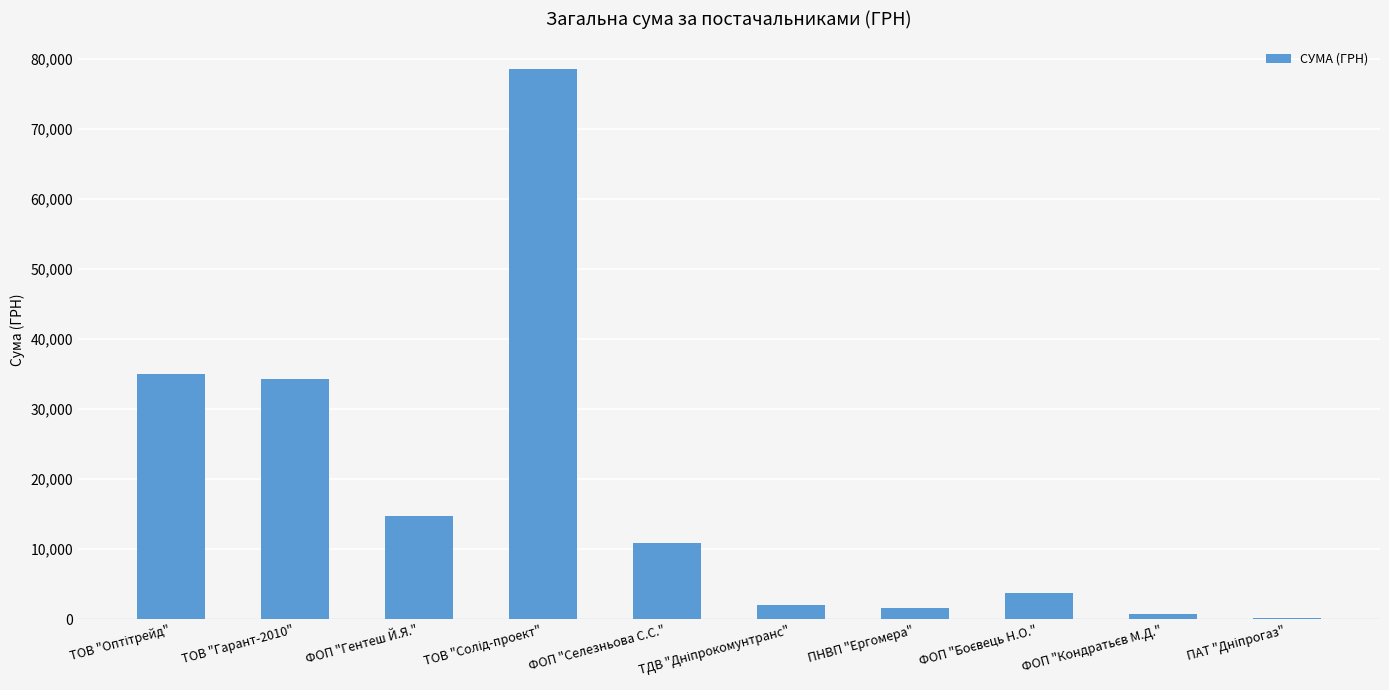

Approximately how many times larger is the value at ФОП "Гентеш Й.Я." compared to ФОП "Селезньова С.С."?

1.4